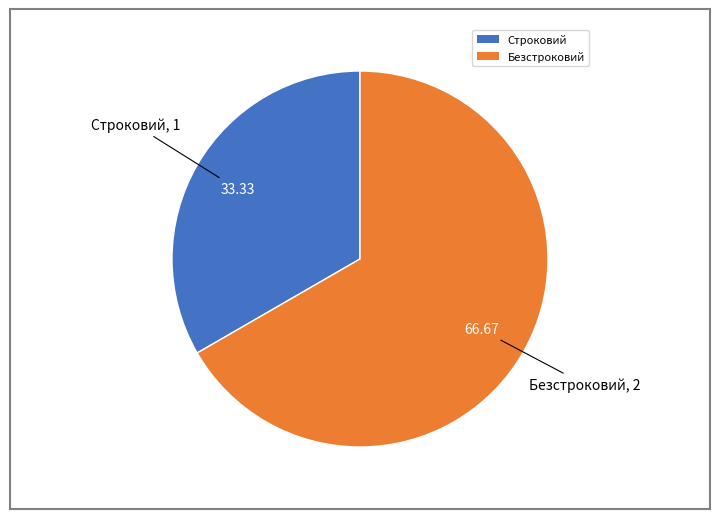

Which has a higher value, Строковий or Безстроковий?

Безстроковий